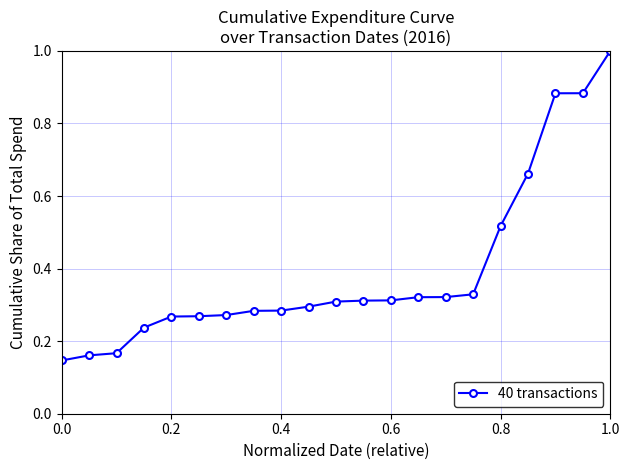

How many distinct data groups are displayed?

1